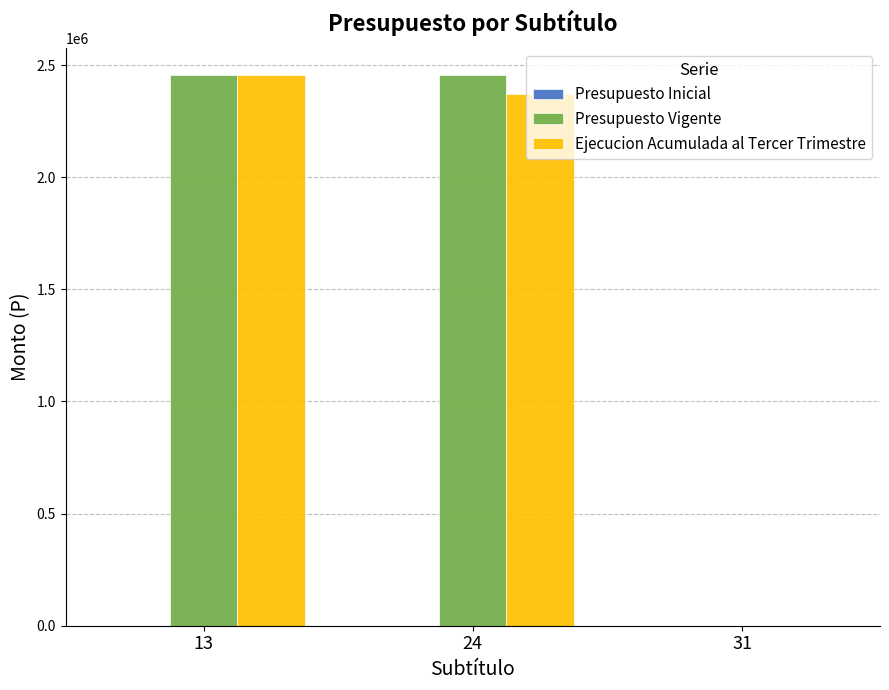

What is the maximum value for Ejecucion Acumulada al Tercer Trimestre?

2454000